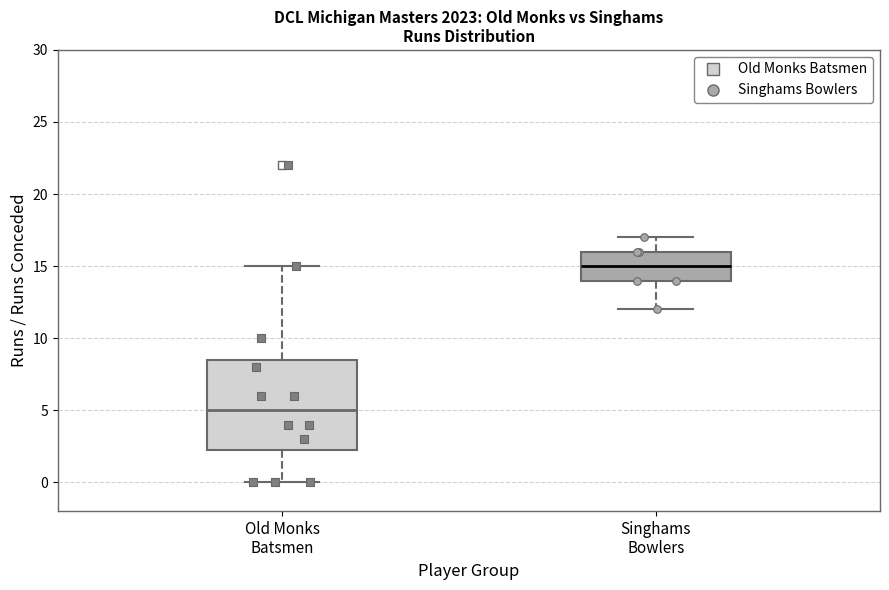

Reading left to right, transcribe this box plot: for each box, give where its median line is, the range the box spans, and where its two whiskers end, as read against the y-axis. The values are not printed on the chart, so give them approximately, as read against the axis.

Old Monks Batsmen: median 5.0, box 2.5 to 8.5, whiskers 0.0 to 15.0
Singhams Bowlers: median 15.0, box 14.0 to 16.0, whiskers 12.0 to 17.0